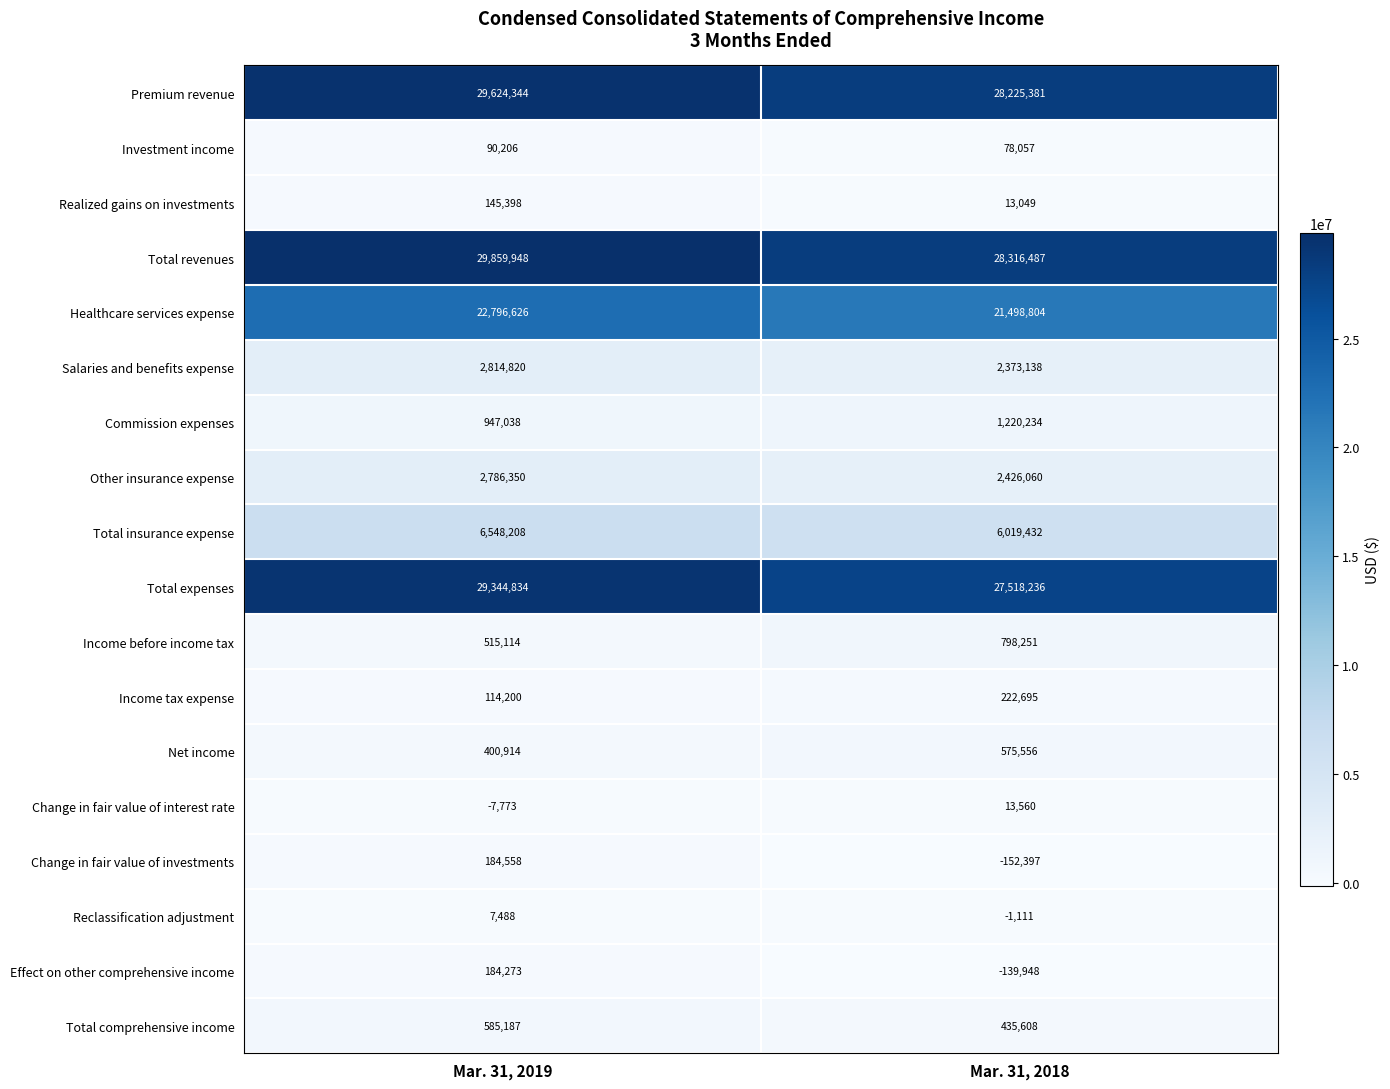

At how many categories does at least one series exceed 23973106?

2